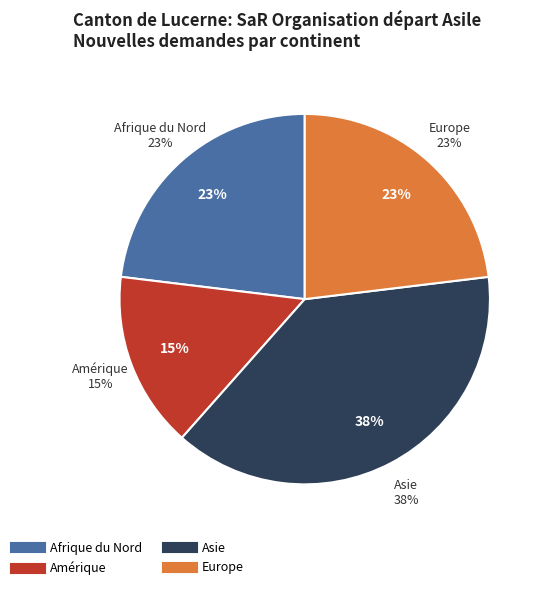

How much of the chart is everything except Afrique du Nord?

76.9%